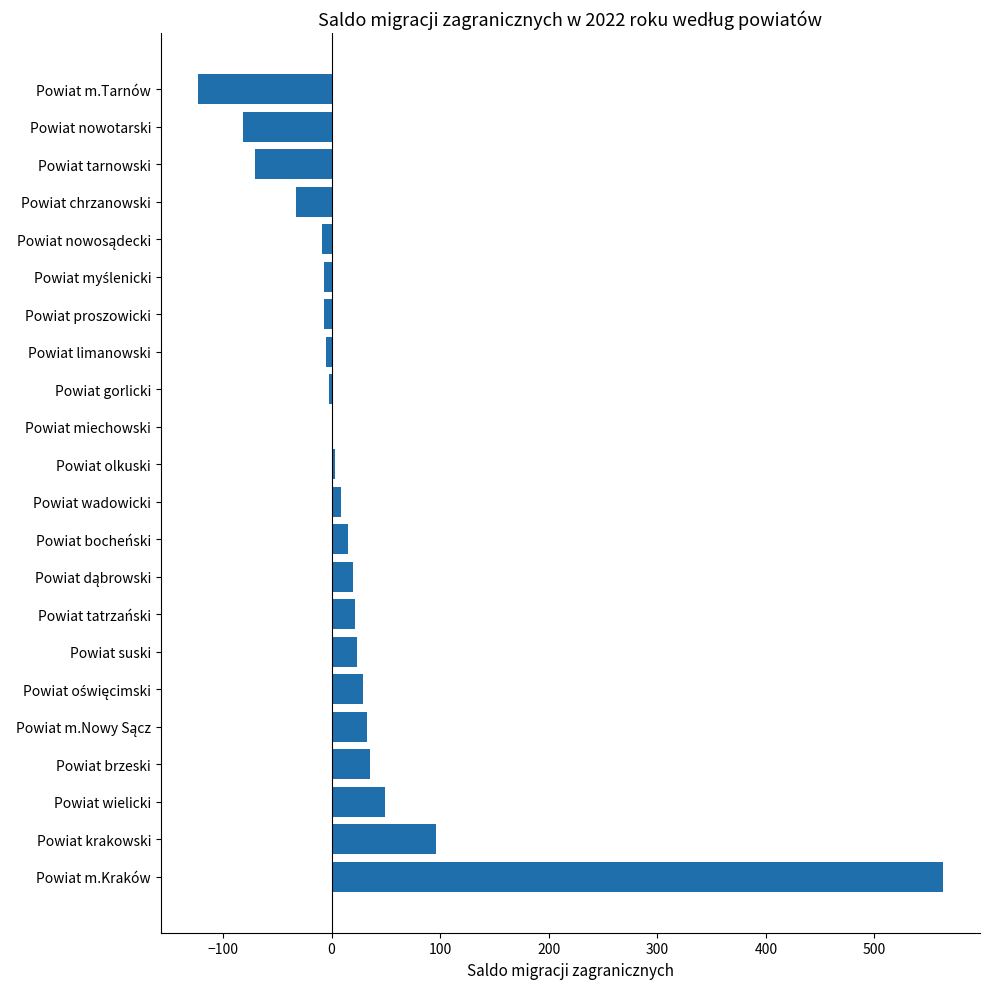

At which category does the chart reach its peak across all series?

Powiat m.Kraków